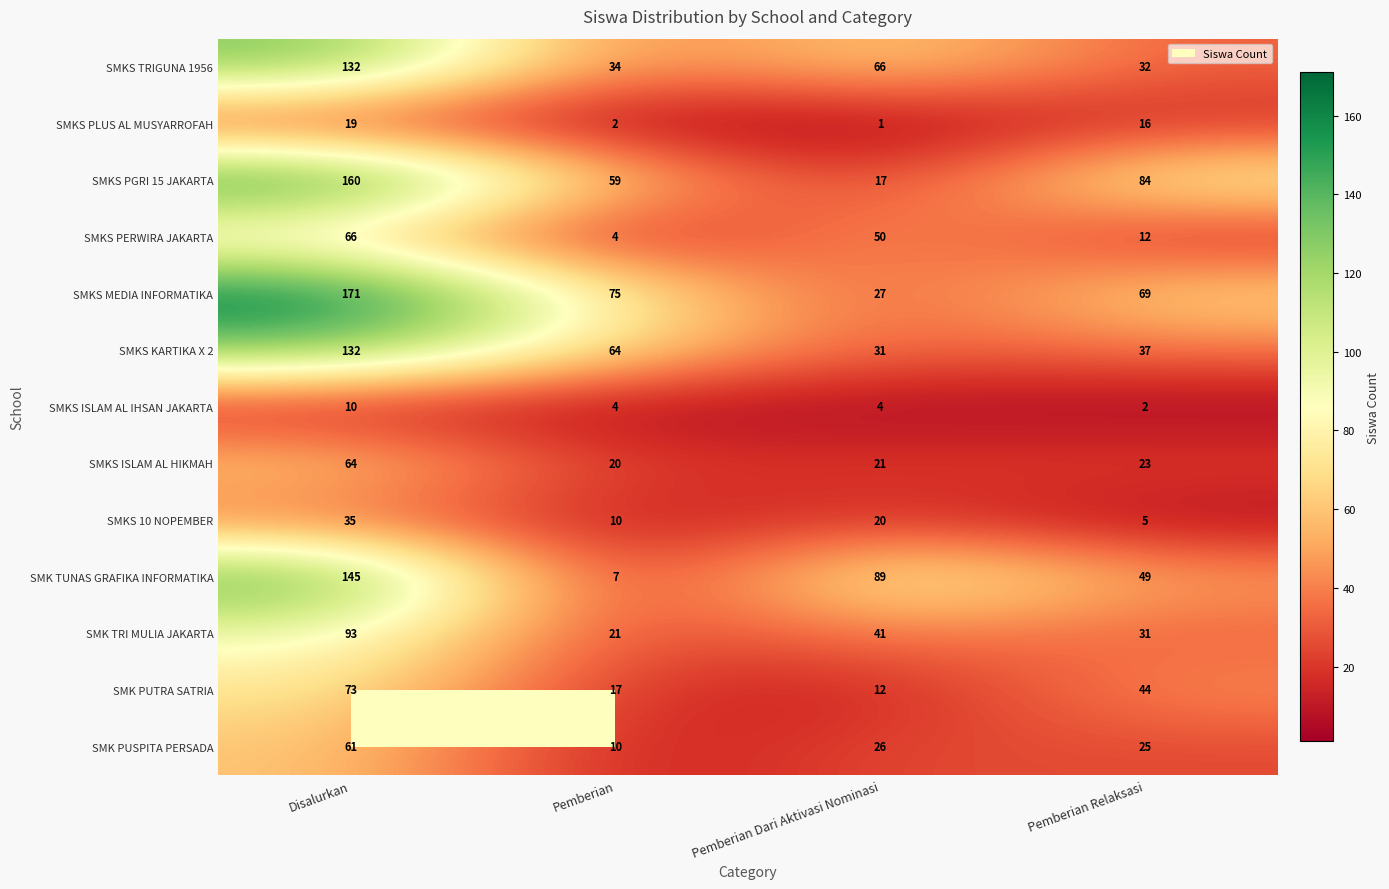

The value of SMKS PERWIRA JAKARTA at Pemberian Dari Aktivasi Nominasi is 50. True or false?

True